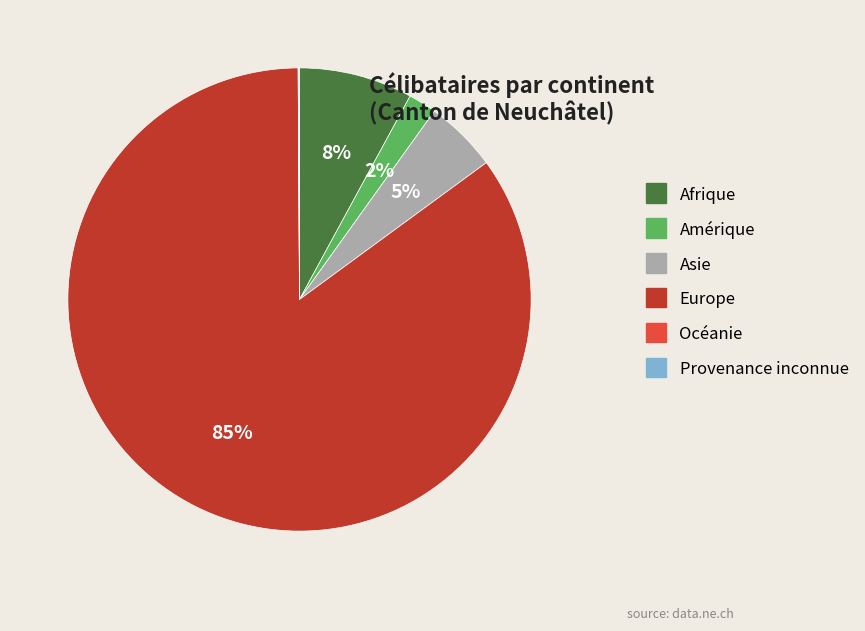

What is the majority slice?

Europe